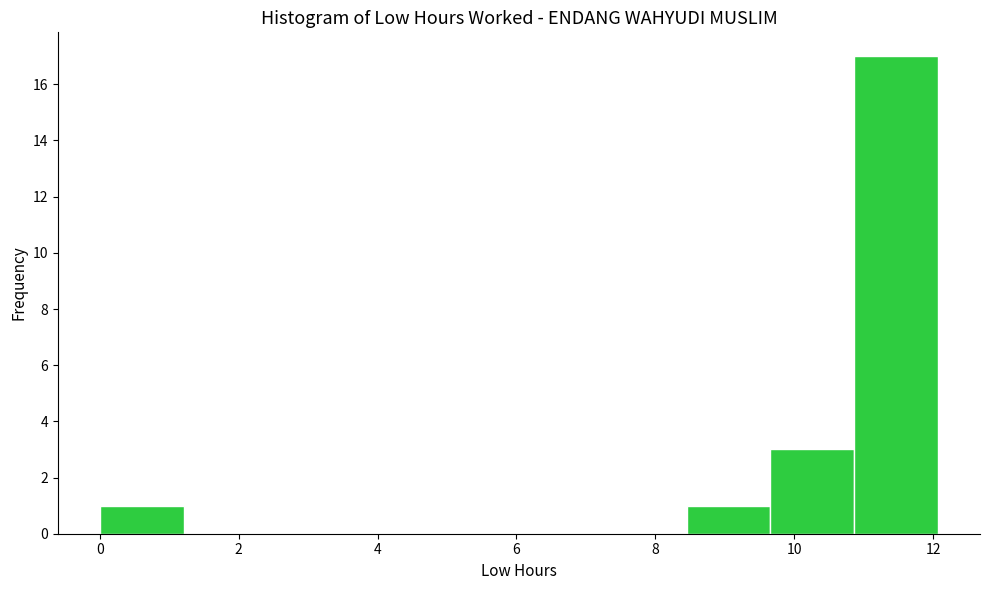

Which range on the x-axis has the tallest bar?

10.8 to 12.0